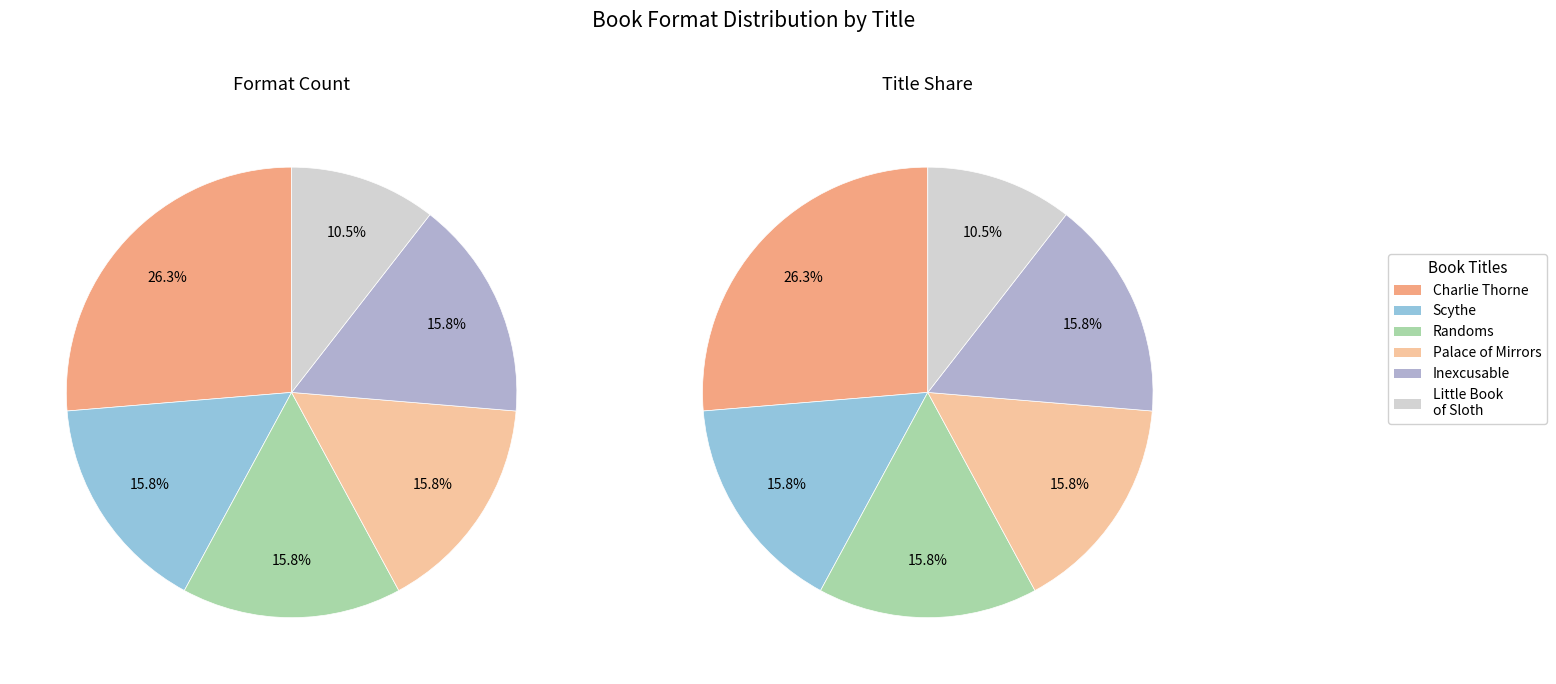

Which slice is the largest?

Charlie Thorne and the Last Equation